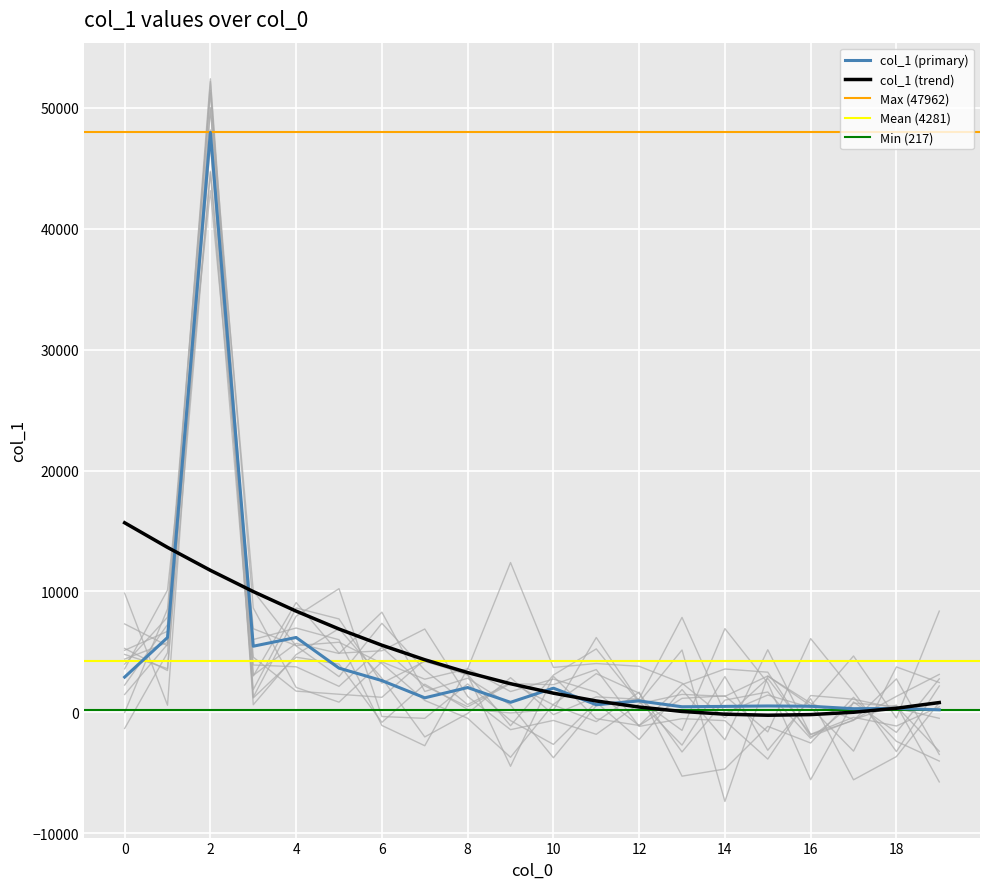

True or false: there are more than 1 points higher than both neighbors.

True